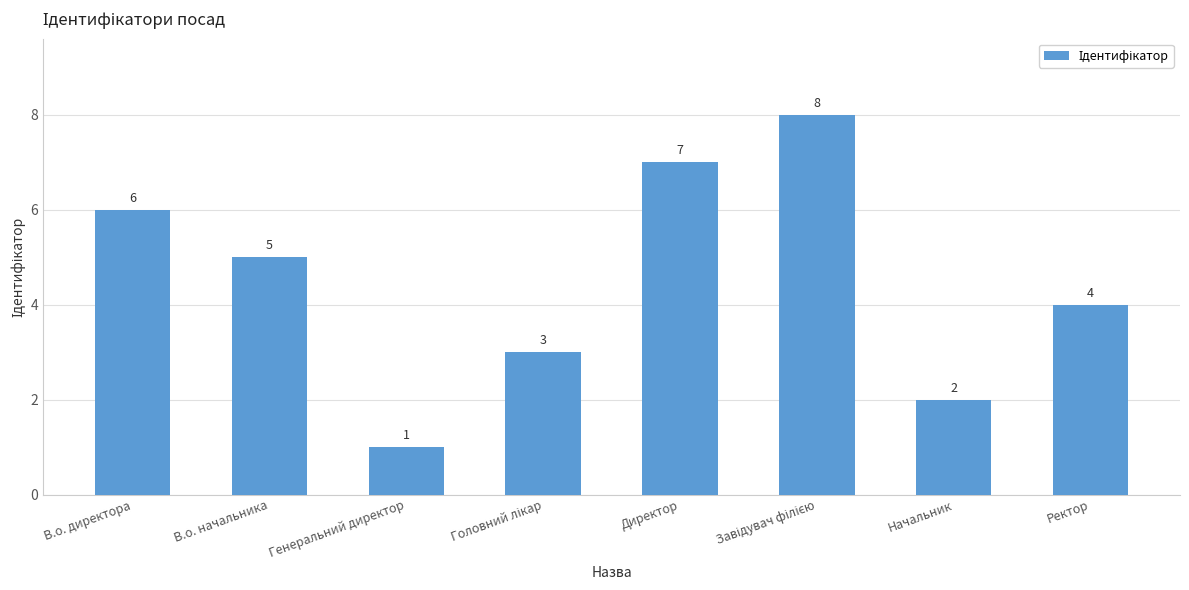

At which label is the value closest to 4?

Ректор